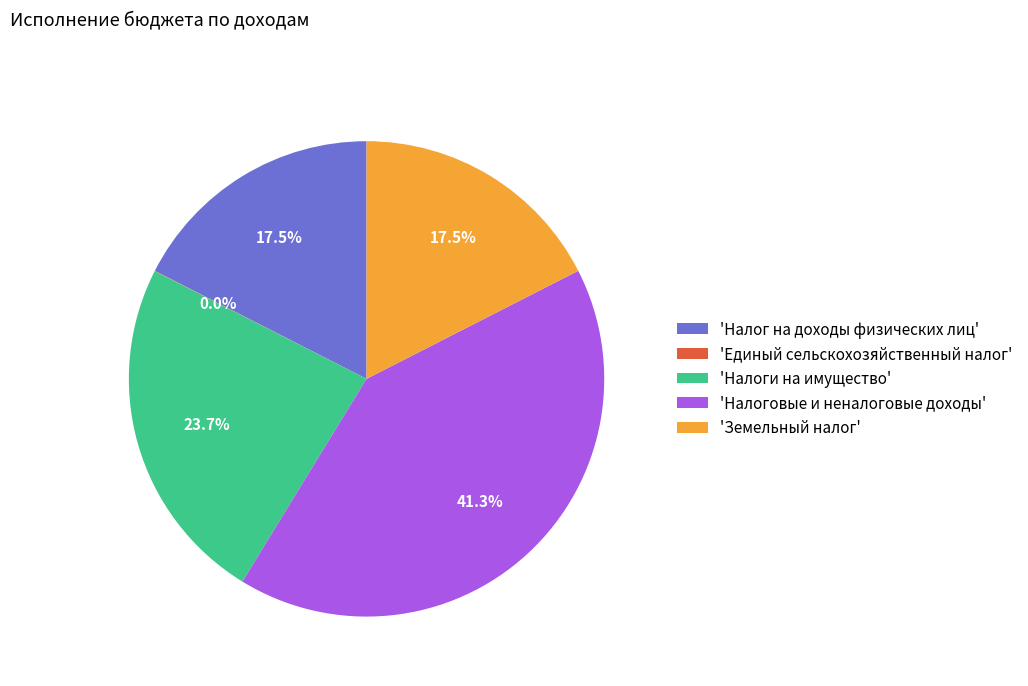

What is the largest slice in the pie chart?

'Налоговые и неналоговые доходы'